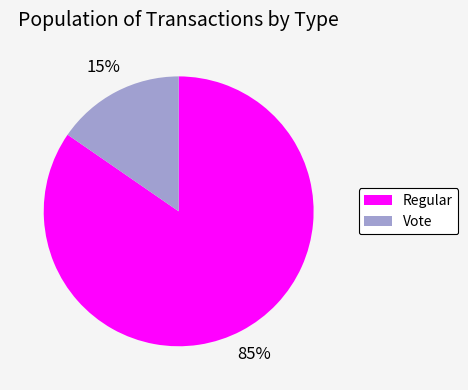

To the nearest percent, what is the average slice percentage?

50%